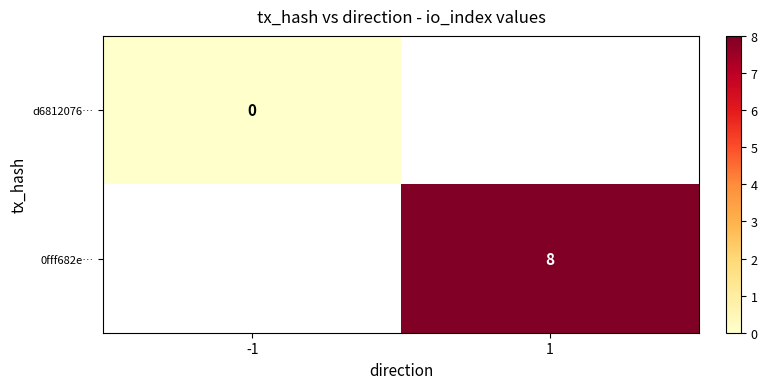

Which category has the lowest value in the 0fff682e… series?

-1